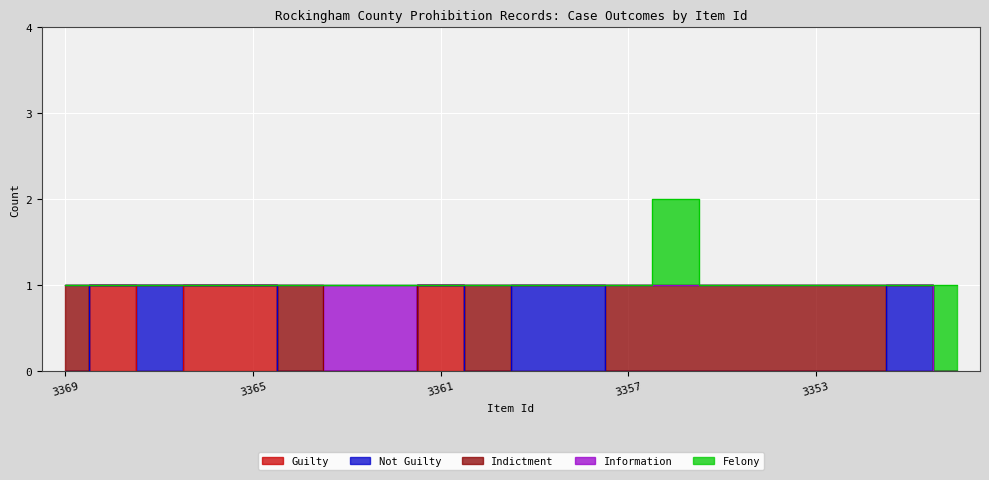

Which series changed the most between 3359 and 3350?

Not Guilty